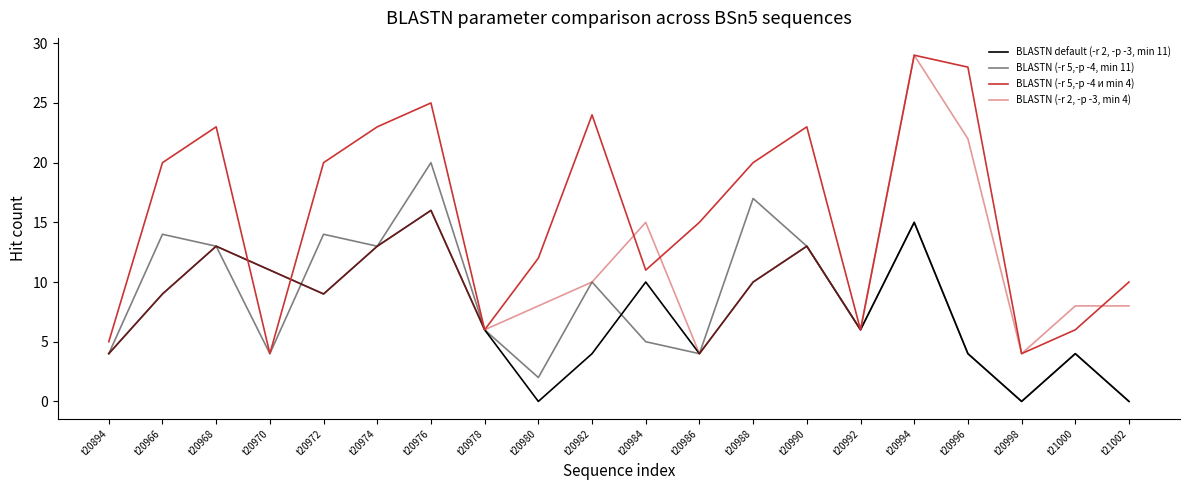

Does the chart have visible grid lines?

No